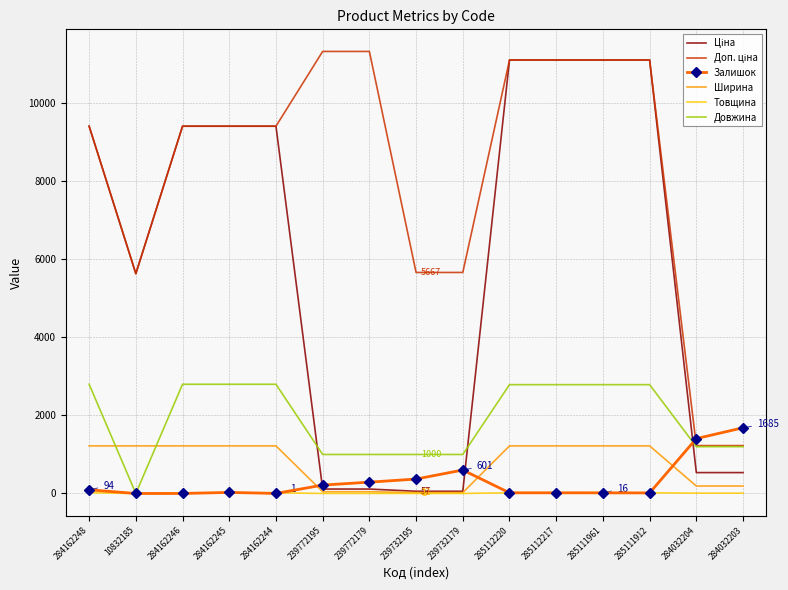

The Залишок series shows 0.0 at 284162246. True or false?

True